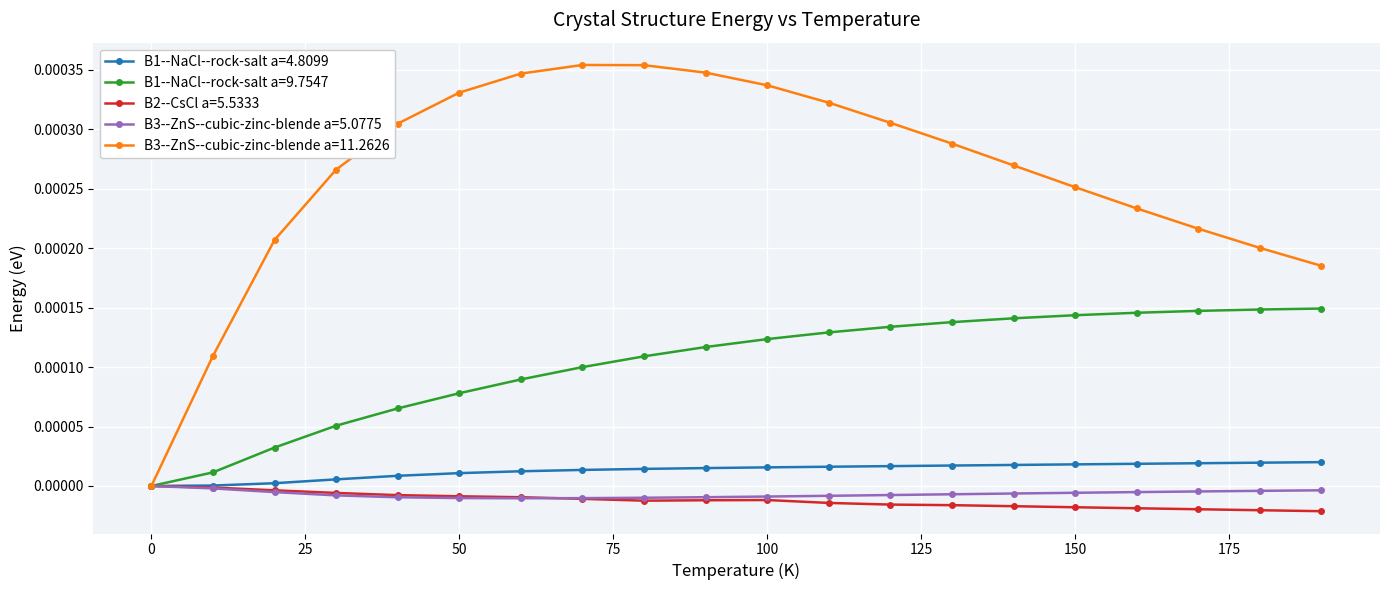

Which series has the largest total across all categories?

B3--ZnS--cubic-zinc-blende a=11.2626